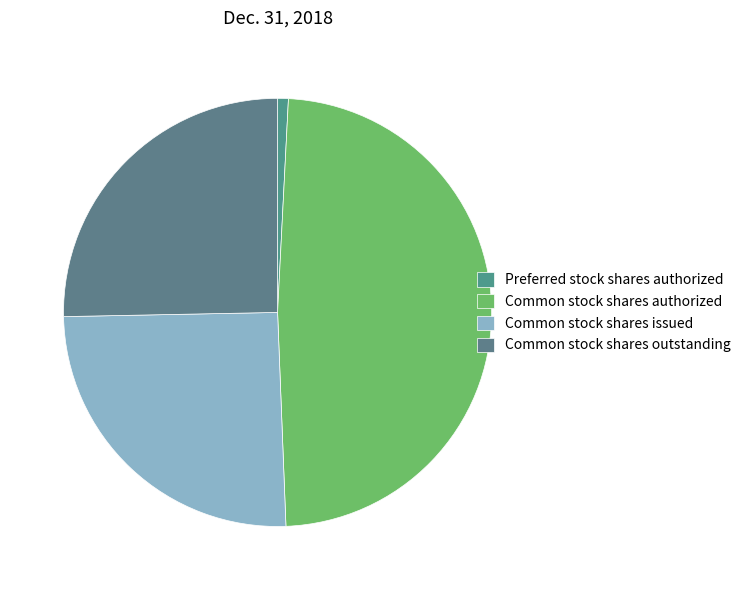

To the nearest percent, what percentage of the pie is Common stock shares authorized?

49%